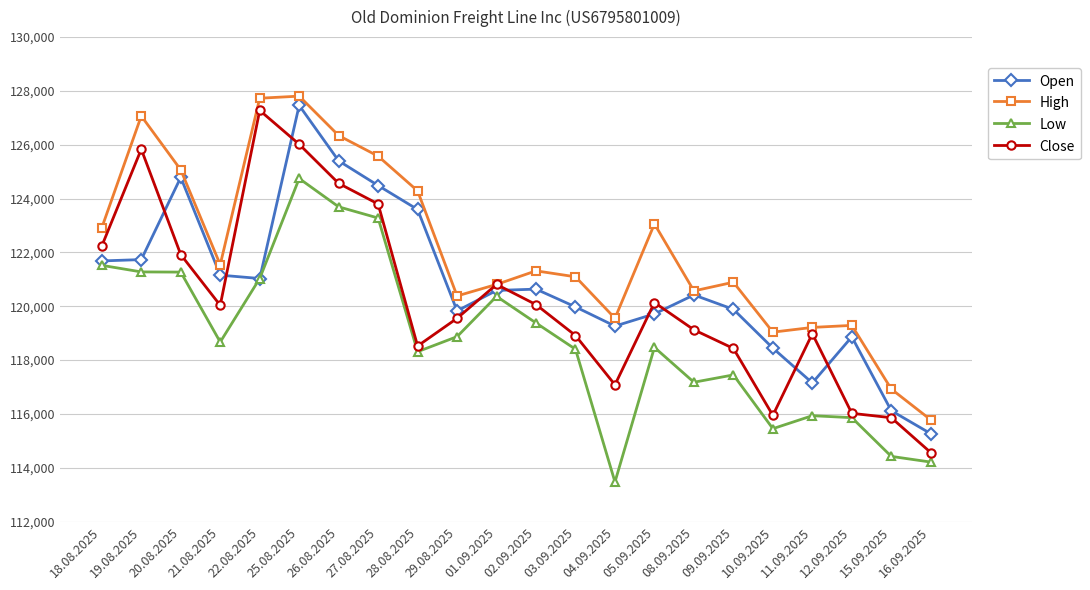

What position from the right is 22.08.2025?

18